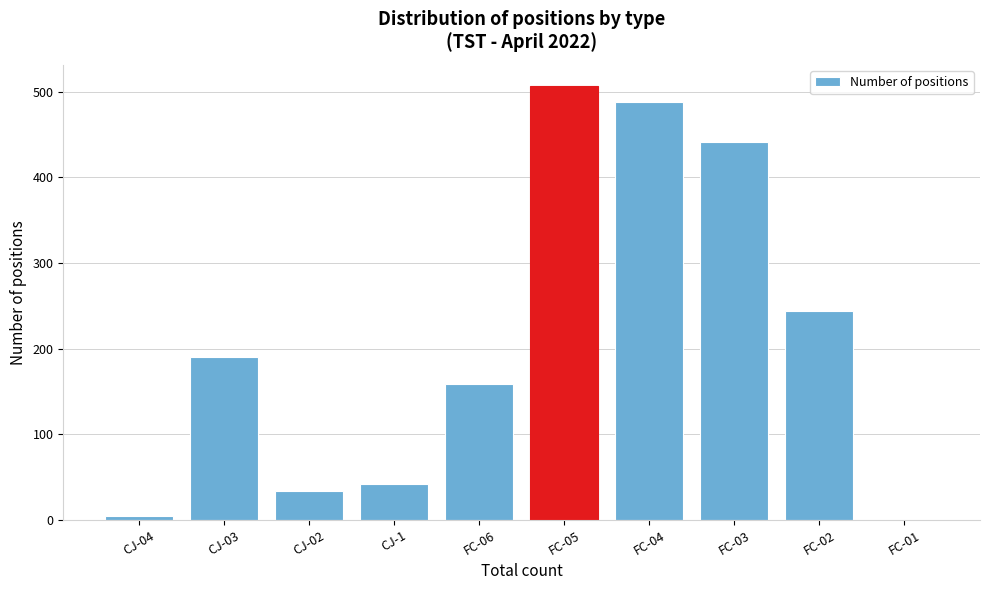

Where is the data nearest to the value 253?

FC-02